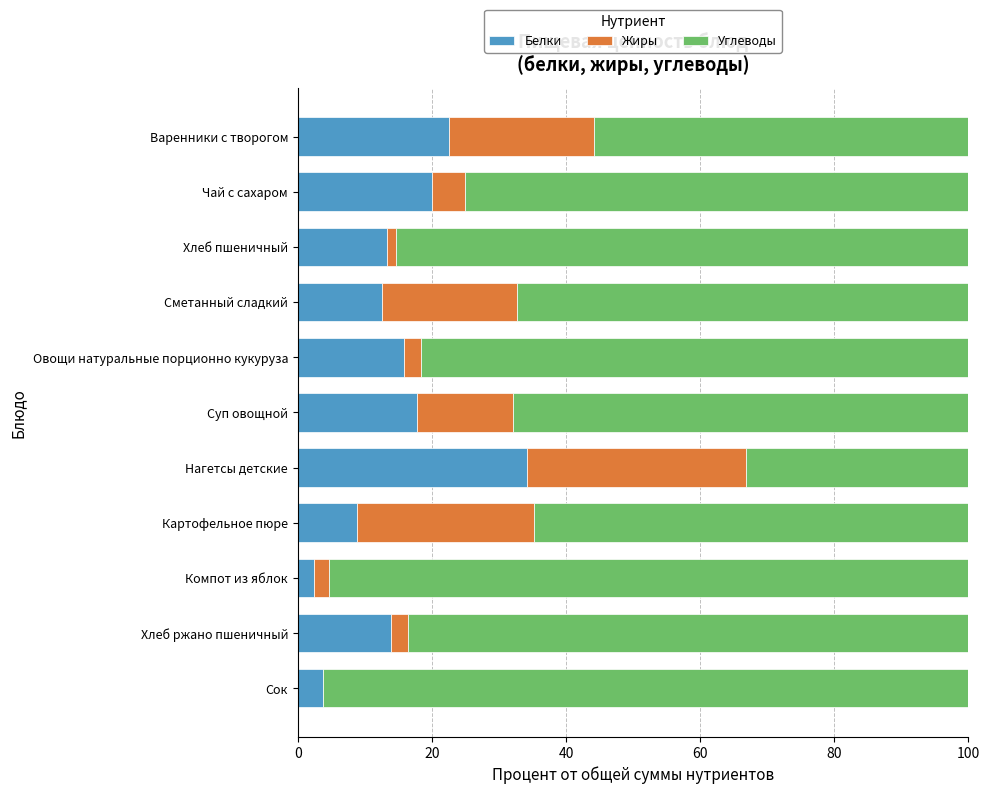

What is the total value across all series at Суп овощной?

100.0